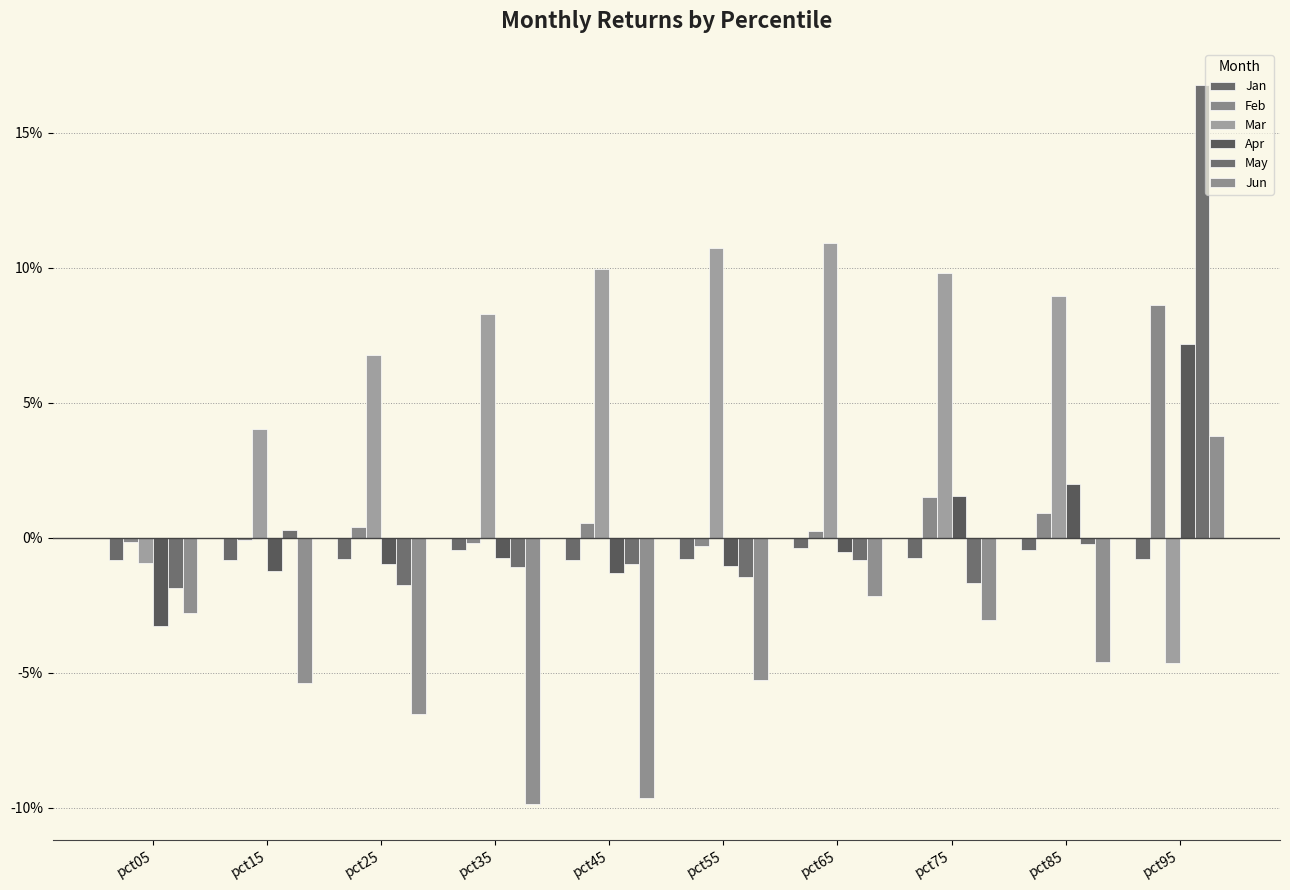

Which series changed the most between pct05 and pct65?

Mar